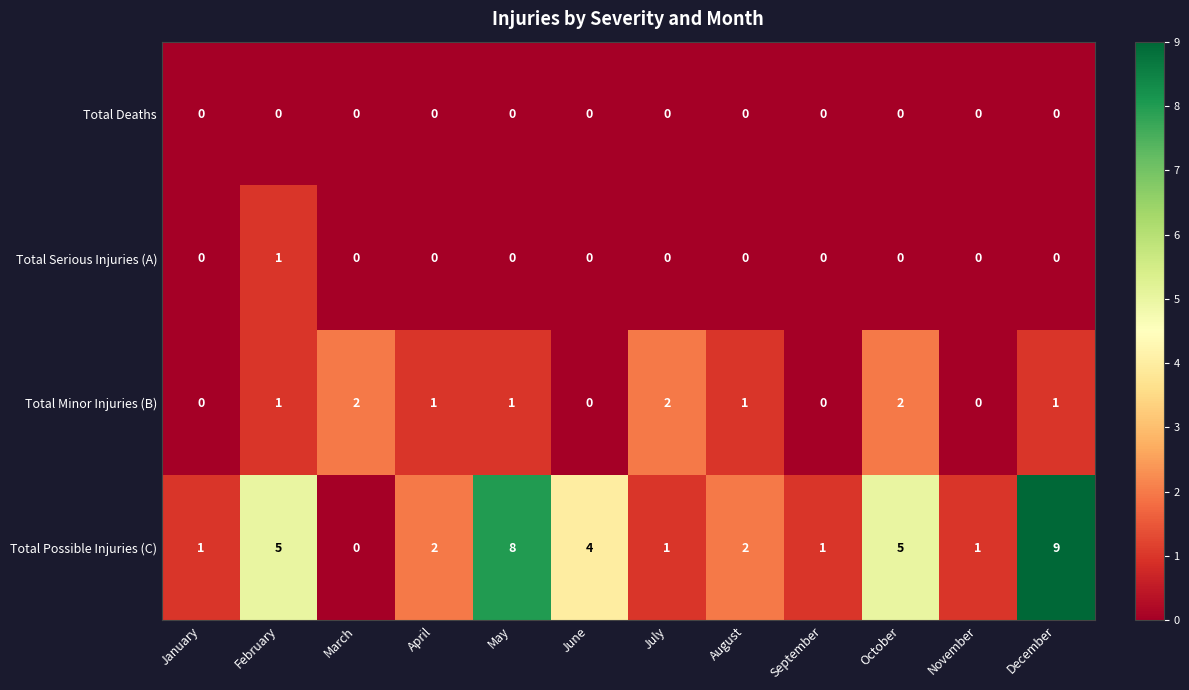

Count the number of data series in this chart.

4